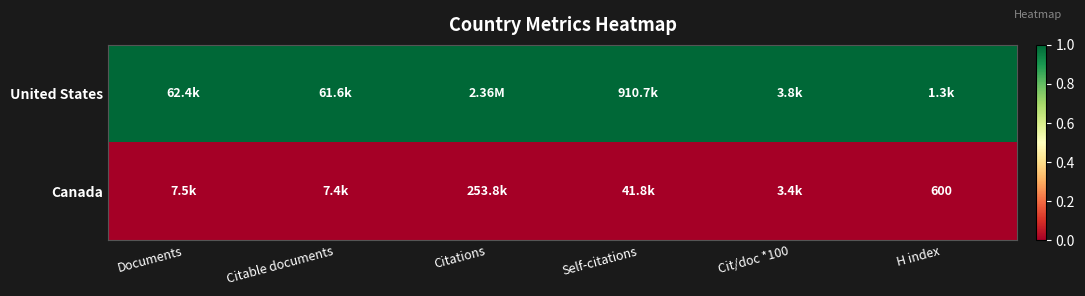

Which series has the widest spread of values?

United States